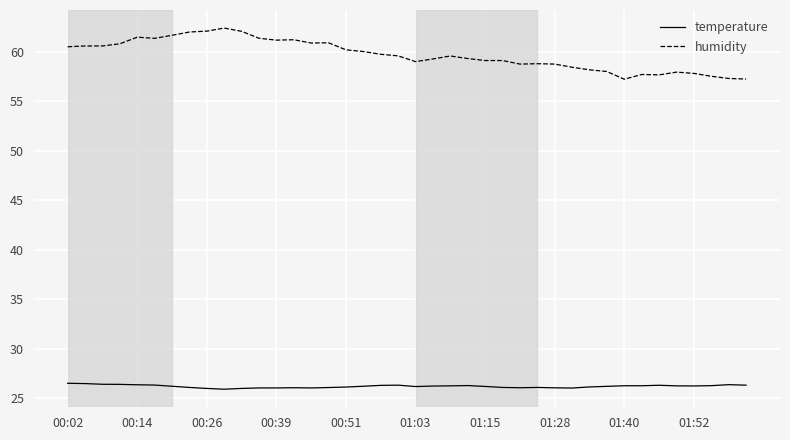

Which series has the largest total across all categories?

humidity